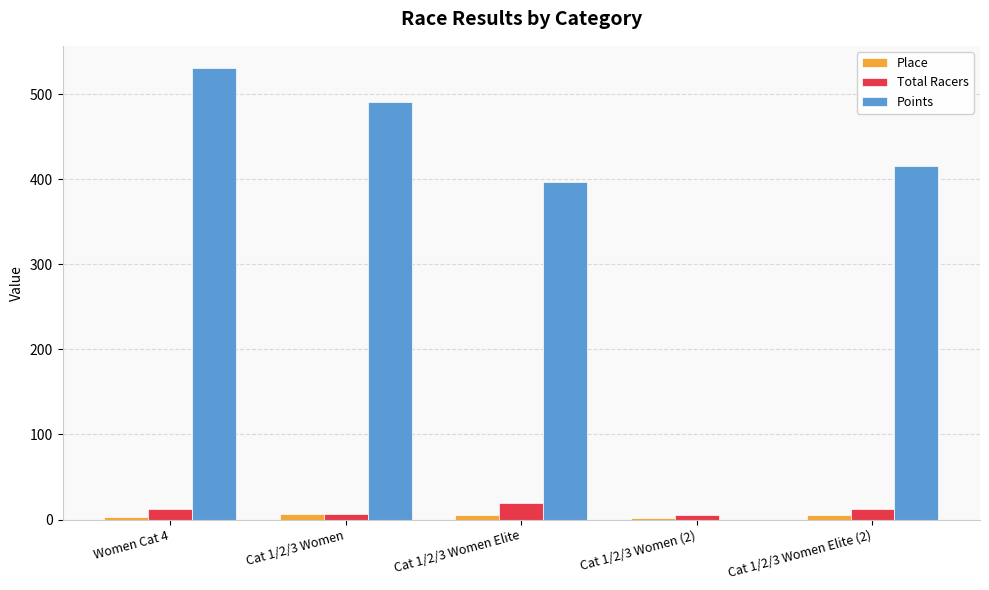

Where does the Points series first go above 415?

Women Cat 4